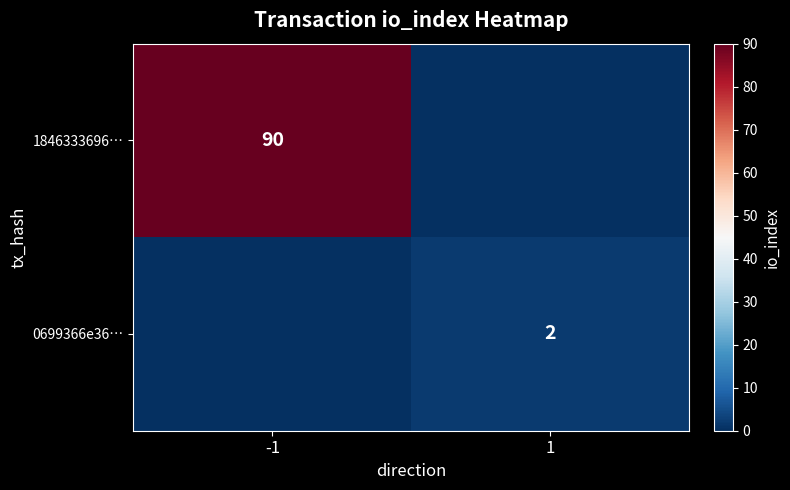

Is the value of 1846333696… at -1 greater than the value of 0699366e36… at 1?

Yes